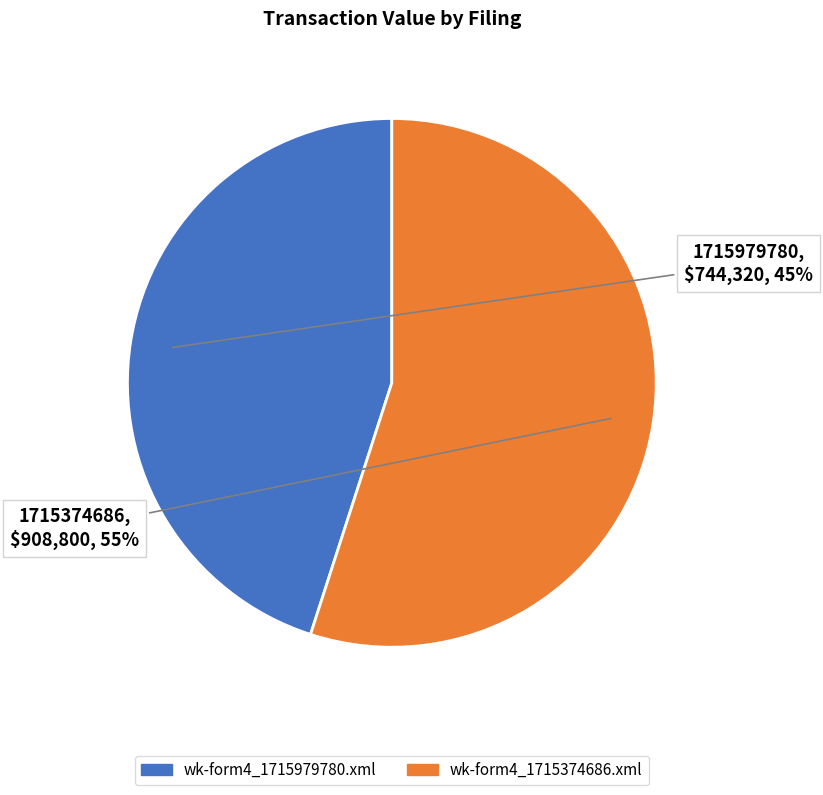

Which slice represents more than half of the pie?

wk-form4_1715374686.xml